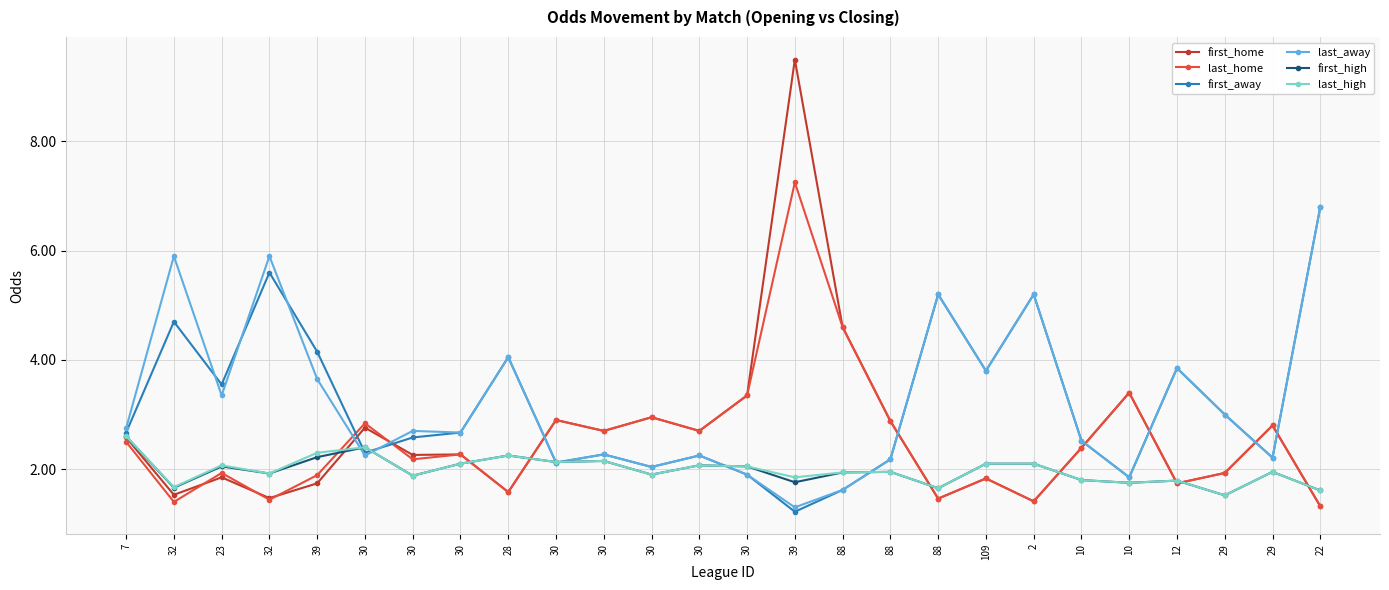

What is the difference between the first_away values at 30 and 12?

1.2